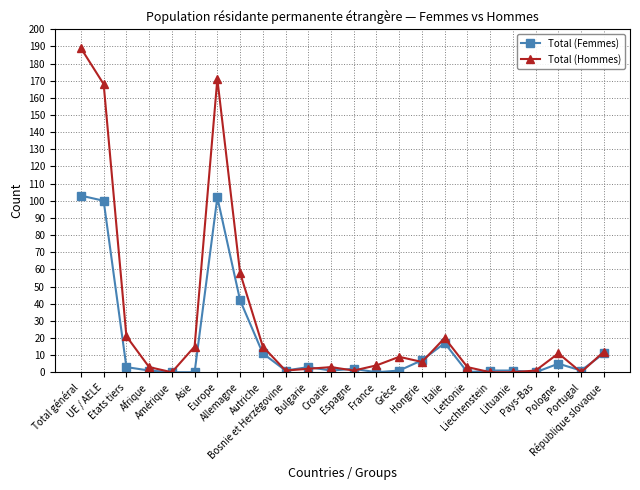

Where does the Total (Hommes) series first go above 6?

Total général